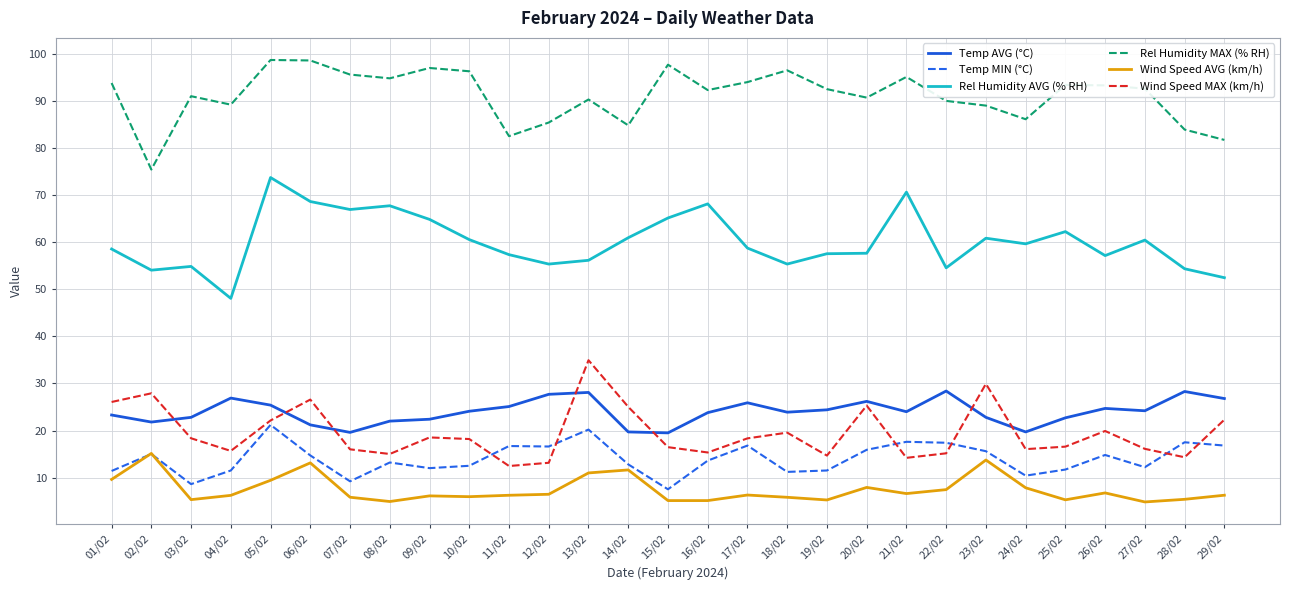

What is the greatest value displayed?

98.8